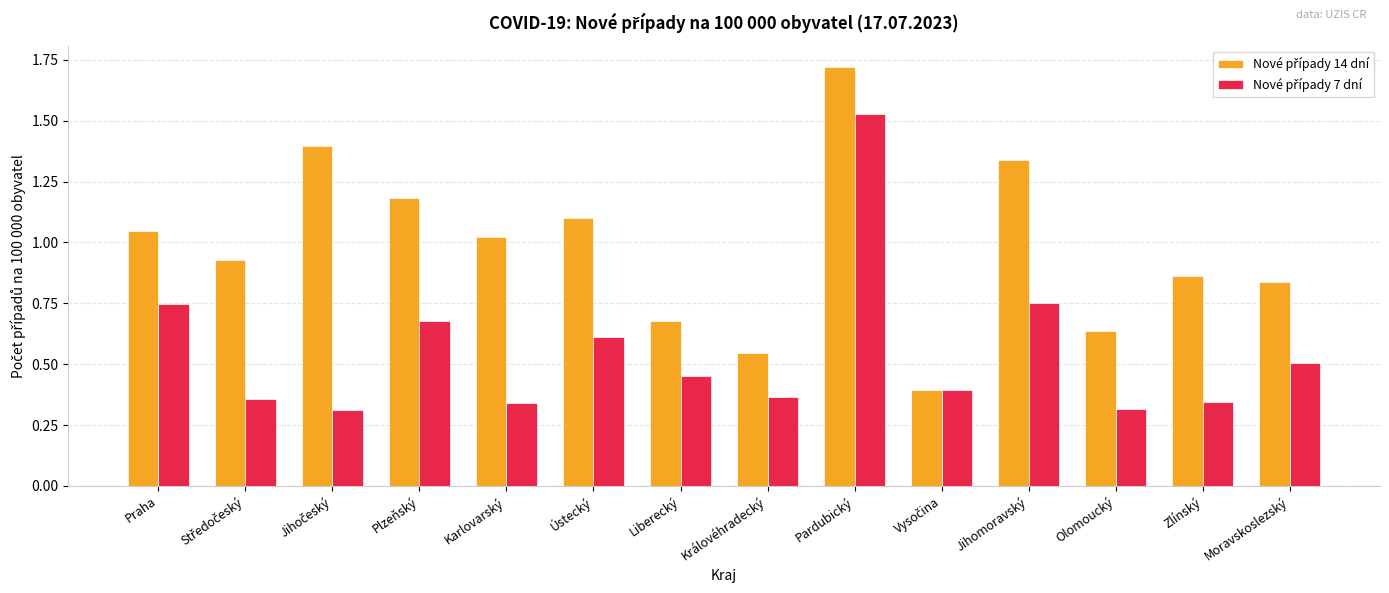

How many distinct data groups are displayed?

2